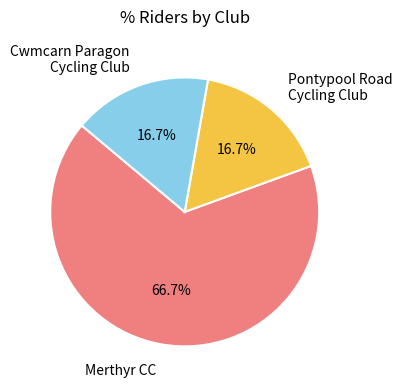

Which category has the biggest portion of the pie?

Merthyr CC